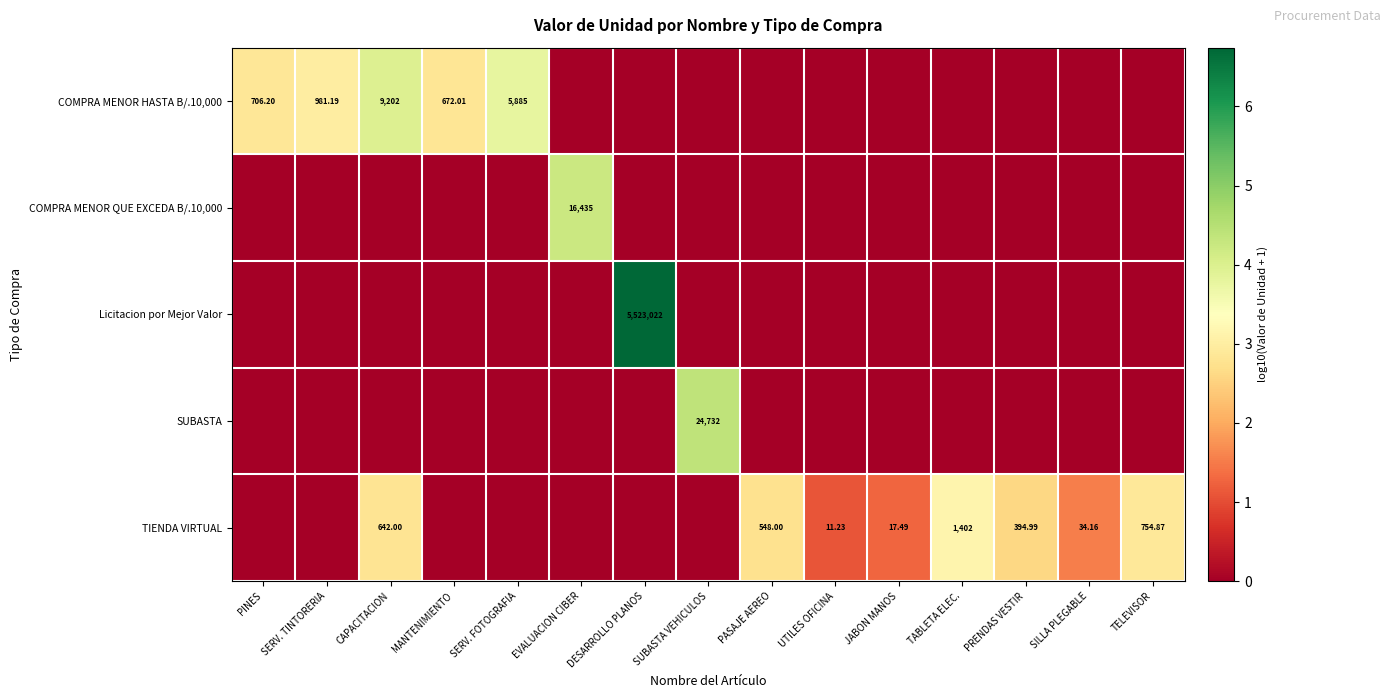

Count the SUBASTA values in the range 0 to 1.

14